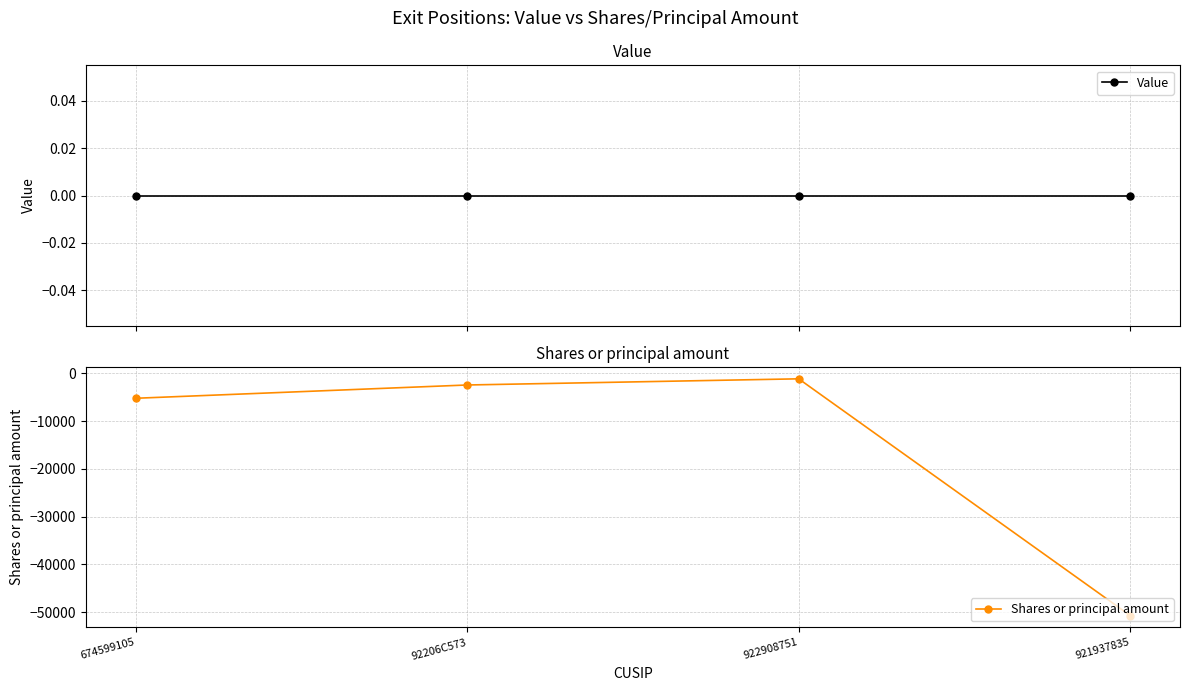

Rank the series by their average value, from highest to lowest.

Value, Shares or principal amount